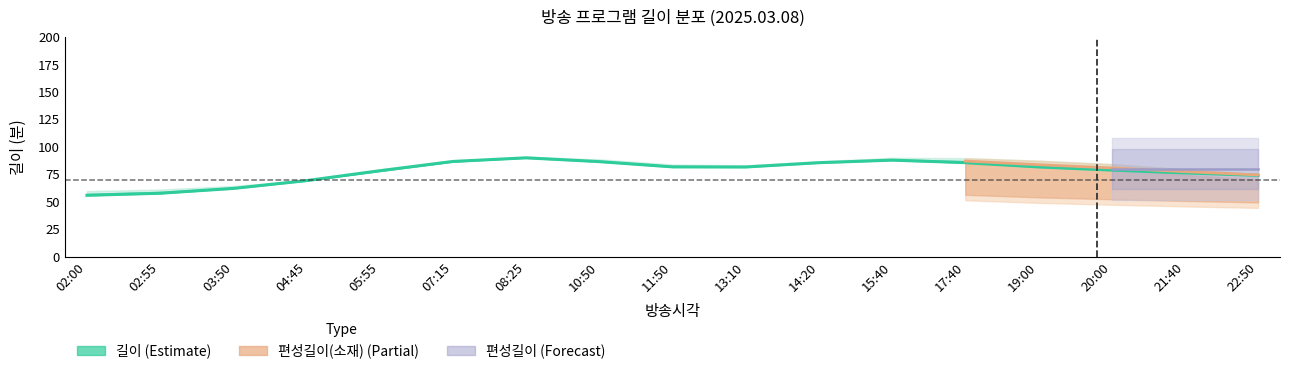

What is the change in value from 07:15 to 17:40?

-1.1